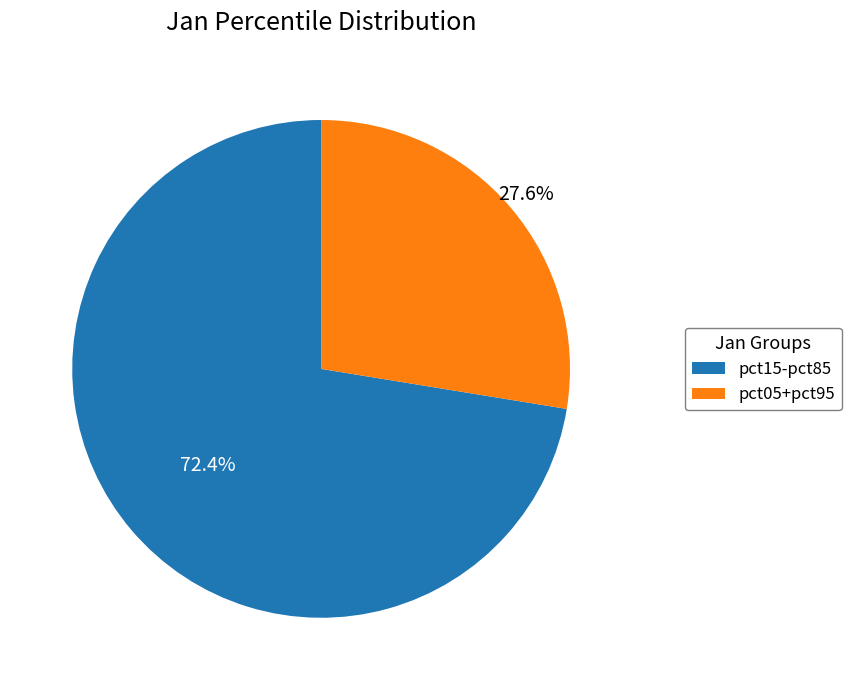

Is there a majority slice in this chart?

Yes